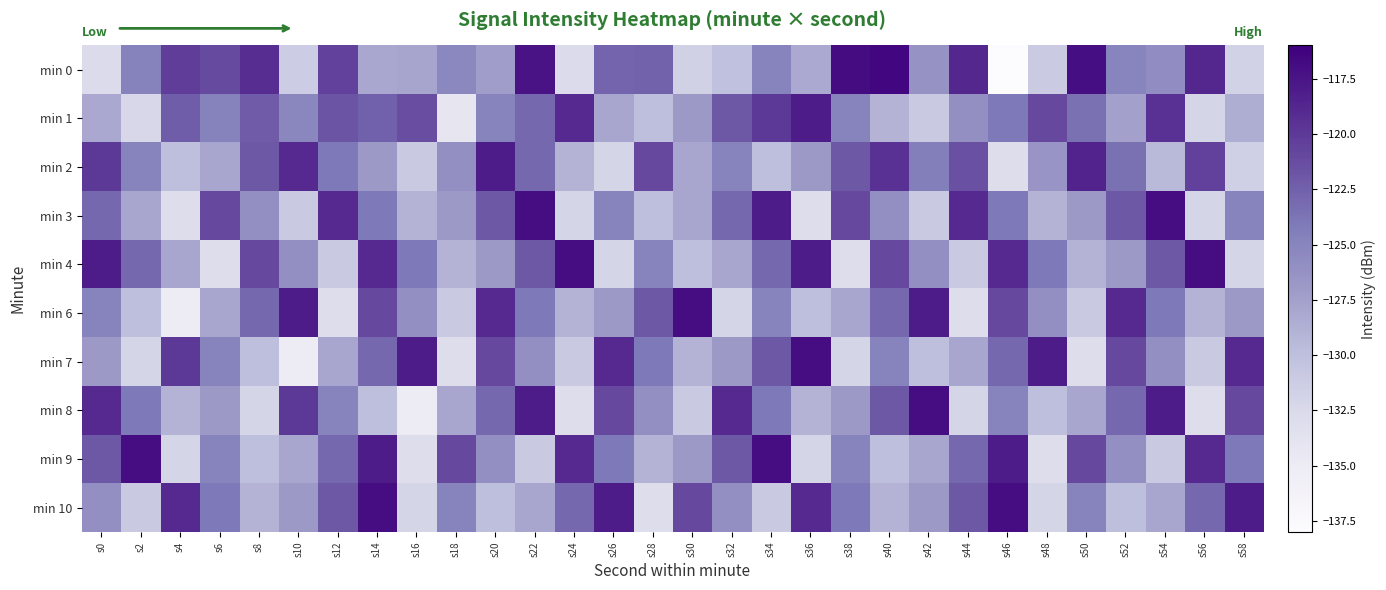

What is the smallest value displayed?

-138.4